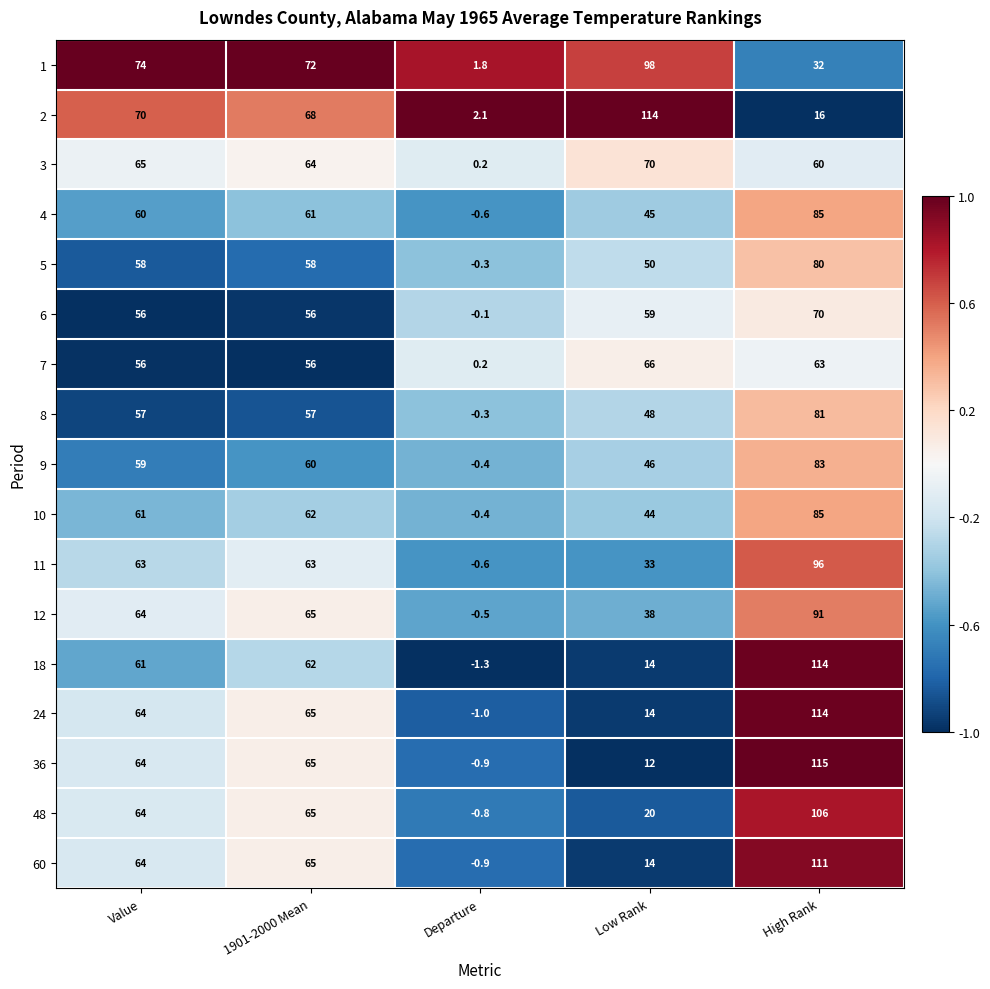

At which category does the chart reach its peak across all series?

High Rank